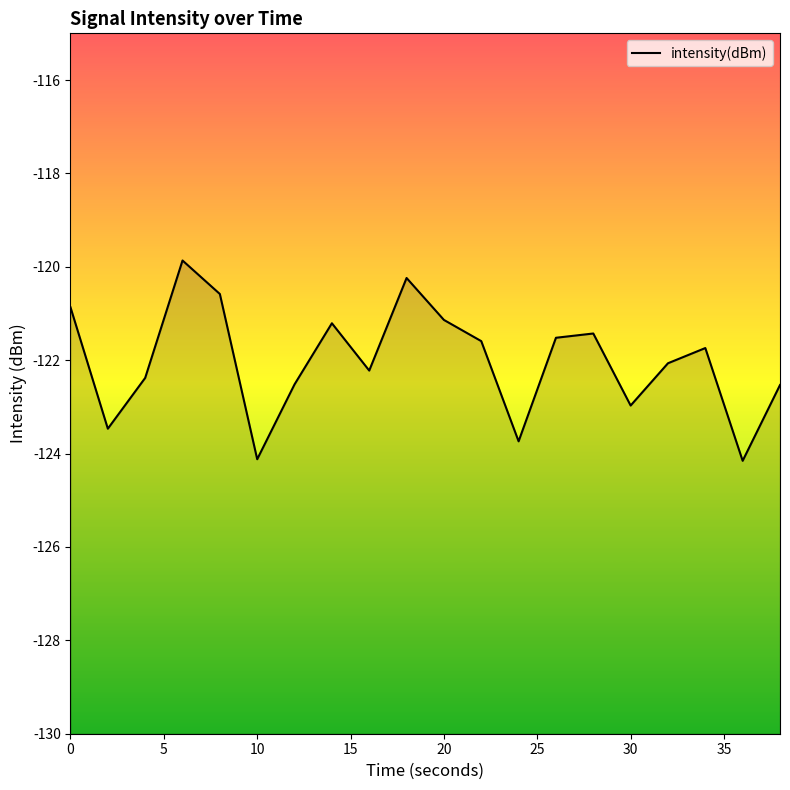

How many points are lower than both their immediate neighbors (excluding endpoints)?

6